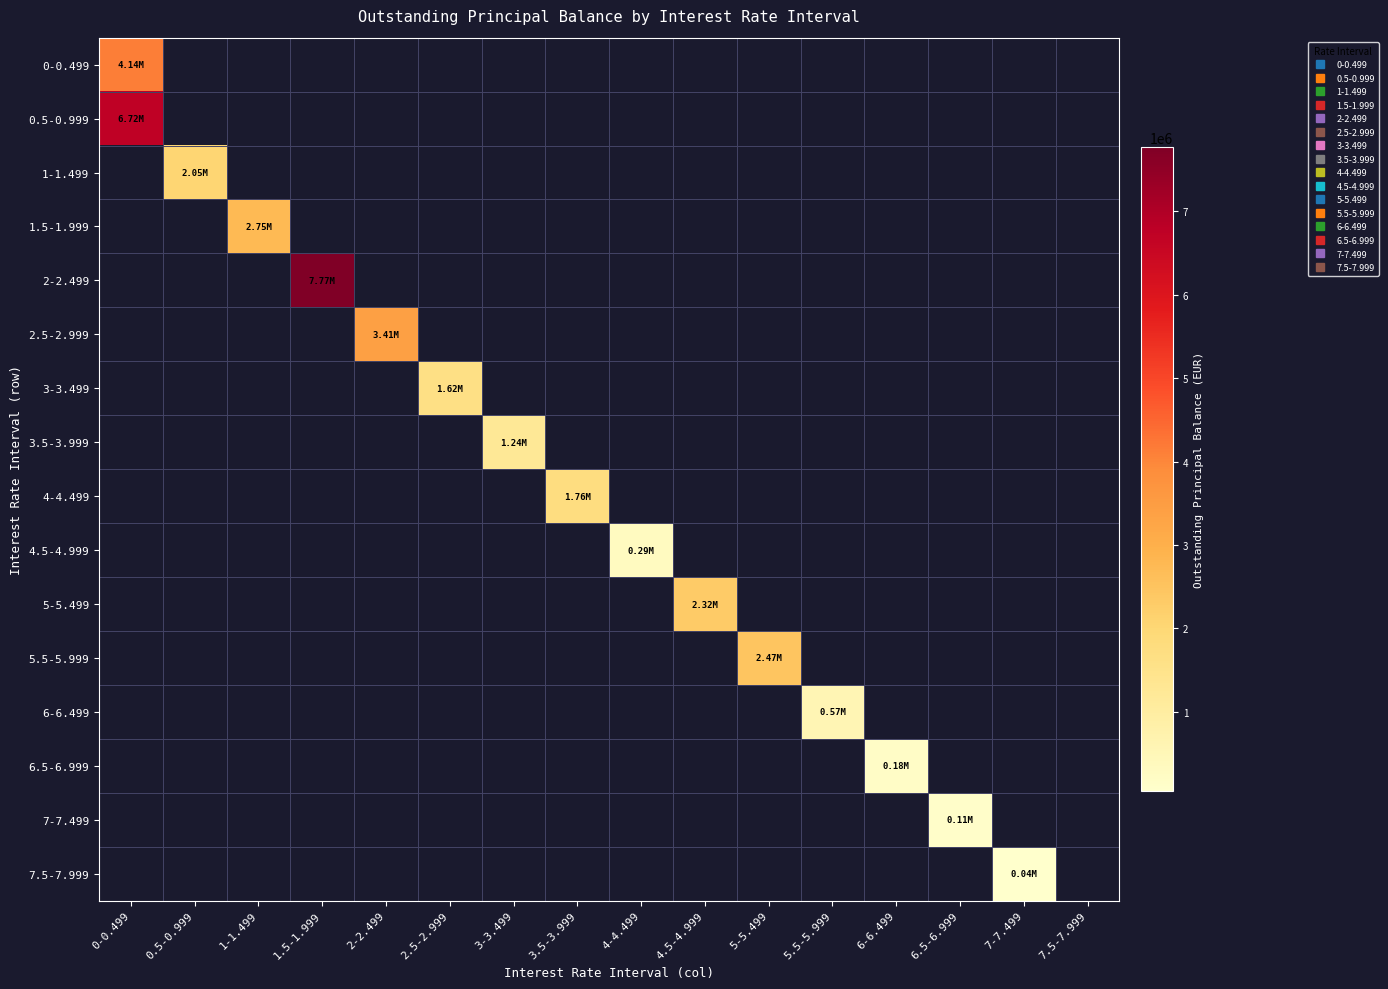

Reading right to left, list all the values displayed in this chart.

0-0.499: 7.5-7.999=0.0	7-7.499=0.0	6.5-6.999=0.0	6-6.499=0.0	5.5-5.999=0.0	5-5.499=0.0	4.5-4.999=0.0	4-4.499=0.0	3.5-3.999=0.0	3-3.499=0.0	2.5-2.999=0.0	2-2.499=0.0	1.5-1.999=0.0	1-1.499=0.0	0.5-0.999=0.0	0-0.499=4138400.0
0.5-0.999: 7.5-7.999=0.0	7-7.499=0.0	6.5-6.999=0.0	6-6.499=0.0	5.5-5.999=0.0	5-5.499=0.0	4.5-4.999=0.0	4-4.499=0.0	3.5-3.999=0.0	3-3.499=0.0	2.5-2.999=0.0	2-2.499=0.0	1.5-1.999=0.0	1-1.499=0.0	0.5-0.999=0.0	0-0.499=6724520.8
1-1.499: 7.5-7.999=0.0	7-7.499=0.0	6.5-6.999=0.0	6-6.499=0.0	5.5-5.999=0.0	5-5.499=0.0	4.5-4.999=0.0	4-4.499=0.0	3.5-3.999=0.0	3-3.499=0.0	2.5-2.999=0.0	2-2.499=0.0	1.5-1.999=0.0	1-1.499=0.0	0.5-0.999=2053708.3	0-0.499=0.0
1.5-1.999: 7.5-7.999=0.0	7-7.499=0.0	6.5-6.999=0.0	6-6.499=0.0	5.5-5.999=0.0	5-5.499=0.0	4.5-4.999=0.0	4-4.499=0.0	3.5-3.999=0.0	3-3.499=0.0	2.5-2.999=0.0	2-2.499=0.0	1.5-1.999=0.0	1-1.499=2750897.5	0.5-0.999=0.0	0-0.499=0.0
2-2.499: 7.5-7.999=0.0	7-7.499=0.0	6.5-6.999=0.0	6-6.499=0.0	5.5-5.999=0.0	5-5.499=0.0	4.5-4.999=0.0	4-4.499=0.0	3.5-3.999=0.0	3-3.499=0.0	2.5-2.999=0.0	2-2.499=0.0	1.5-1.999=7774054.6	1-1.499=0.0	0.5-0.999=0.0	0-0.499=0.0
2.5-2.999: 7.5-7.999=0.0	7-7.499=0.0	6.5-6.999=0.0	6-6.499=0.0	5.5-5.999=0.0	5-5.499=0.0	4.5-4.999=0.0	4-4.499=0.0	3.5-3.999=0.0	3-3.499=0.0	2.5-2.999=0.0	2-2.499=3408852.2	1.5-1.999=0.0	1-1.499=0.0	0.5-0.999=0.0	0-0.499=0.0
3-3.499: 7.5-7.999=0.0	7-7.499=0.0	6.5-6.999=0.0	6-6.499=0.0	5.5-5.999=0.0	5-5.499=0.0	4.5-4.999=0.0	4-4.499=0.0	3.5-3.999=0.0	3-3.499=0.0	2.5-2.999=1623466.3	2-2.499=0.0	1.5-1.999=0.0	1-1.499=0.0	0.5-0.999=0.0	0-0.499=0.0
3.5-3.999: 7.5-7.999=0.0	7-7.499=0.0	6.5-6.999=0.0	6-6.499=0.0	5.5-5.999=0.0	5-5.499=0.0	4.5-4.999=0.0	4-4.499=0.0	3.5-3.999=0.0	3-3.499=1242143.1	2.5-2.999=0.0	2-2.499=0.0	1.5-1.999=0.0	1-1.499=0.0	0.5-0.999=0.0	0-0.499=0.0
4-4.499: 7.5-7.999=0.0	7-7.499=0.0	6.5-6.999=0.0	6-6.499=0.0	5.5-5.999=0.0	5-5.499=0.0	4.5-4.999=0.0	4-4.499=0.0	3.5-3.999=1763682.1	3-3.499=0.0	2.5-2.999=0.0	2-2.499=0.0	1.5-1.999=0.0	1-1.499=0.0	0.5-0.999=0.0	0-0.499=0.0
4.5-4.999: 7.5-7.999=0.0	7-7.499=0.0	6.5-6.999=0.0	6-6.499=0.0	5.5-5.999=0.0	5-5.499=0.0	4.5-4.999=0.0	4-4.499=292124.4	3.5-3.999=0.0	3-3.499=0.0	2.5-2.999=0.0	2-2.499=0.0	1.5-1.999=0.0	1-1.499=0.0	0.5-0.999=0.0	0-0.499=0.0
5-5.499: 7.5-7.999=0.0	7-7.499=0.0	6.5-6.999=0.0	6-6.499=0.0	5.5-5.999=0.0	5-5.499=0.0	4.5-4.999=2318200.2	4-4.499=0.0	3.5-3.999=0.0	3-3.499=0.0	2.5-2.999=0.0	2-2.499=0.0	1.5-1.999=0.0	1-1.499=0.0	0.5-0.999=0.0	0-0.499=0.0
5.5-5.999: 7.5-7.999=0.0	7-7.499=0.0	6.5-6.999=0.0	6-6.499=0.0	5.5-5.999=0.0	5-5.499=2474689.1	4.5-4.999=0.0	4-4.499=0.0	3.5-3.999=0.0	3-3.499=0.0	2.5-2.999=0.0	2-2.499=0.0	1.5-1.999=0.0	1-1.499=0.0	0.5-0.999=0.0	0-0.499=0.0
6-6.499: 7.5-7.999=0.0	7-7.499=0.0	6.5-6.999=0.0	6-6.499=0.0	5.5-5.999=570647.1	5-5.499=0.0	4.5-4.999=0.0	4-4.499=0.0	3.5-3.999=0.0	3-3.499=0.0	2.5-2.999=0.0	2-2.499=0.0	1.5-1.999=0.0	1-1.499=0.0	0.5-0.999=0.0	0-0.499=0.0
6.5-6.999: 7.5-7.999=0.0	7-7.499=0.0	6.5-6.999=0.0	6-6.499=177328.8	5.5-5.999=0.0	5-5.499=0.0	4.5-4.999=0.0	4-4.499=0.0	3.5-3.999=0.0	3-3.499=0.0	2.5-2.999=0.0	2-2.499=0.0	1.5-1.999=0.0	1-1.499=0.0	0.5-0.999=0.0	0-0.499=0.0
7-7.499: 7.5-7.999=0.0	7-7.499=0.0	6.5-6.999=110058.7	6-6.499=0.0	5.5-5.999=0.0	5-5.499=0.0	4.5-4.999=0.0	4-4.499=0.0	3.5-3.999=0.0	3-3.499=0.0	2.5-2.999=0.0	2-2.499=0.0	1.5-1.999=0.0	1-1.499=0.0	0.5-0.999=0.0	0-0.499=0.0
7.5-7.999: 7.5-7.999=0.0	7-7.499=44364.6	6.5-6.999=0.0	6-6.499=0.0	5.5-5.999=0.0	5-5.499=0.0	4.5-4.999=0.0	4-4.499=0.0	3.5-3.999=0.0	3-3.499=0.0	2.5-2.999=0.0	2-2.499=0.0	1.5-1.999=0.0	1-1.499=0.0	0.5-0.999=0.0	0-0.499=0.0